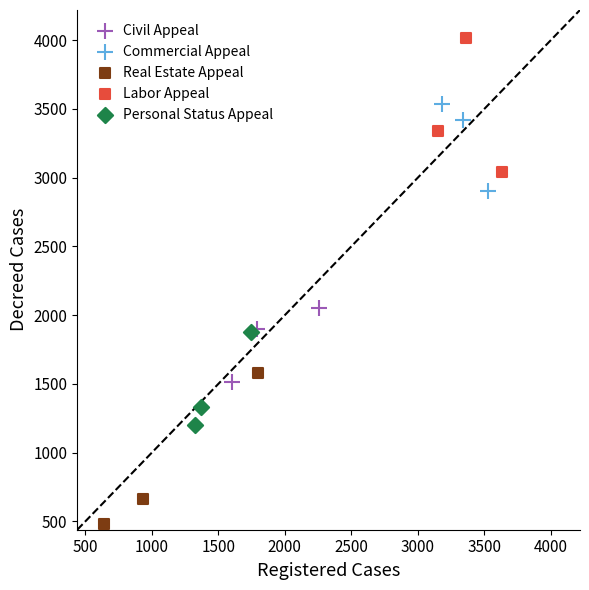

Which series has the largest Y range (max minus min)?

Real Estate Appeal